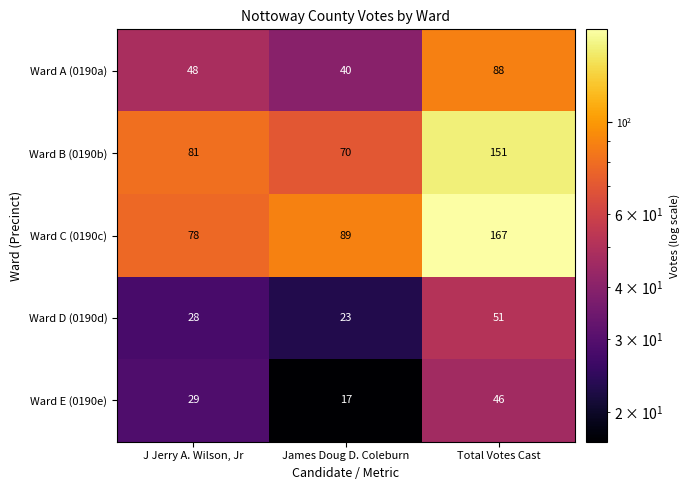

Which series has the largest total across all categories?

Ward C (0190c)